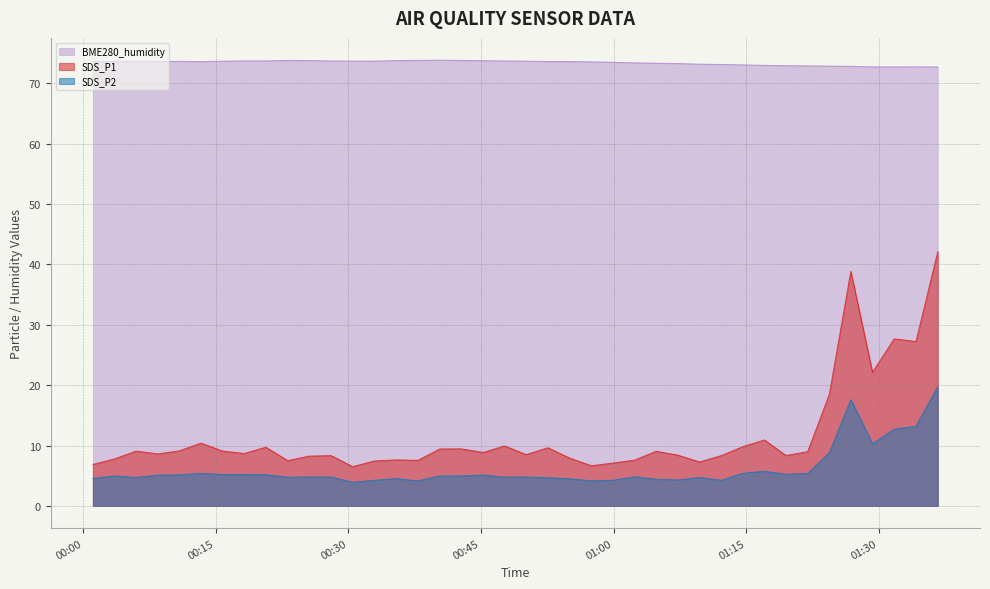

List the labels in order of SDS_P1 value, smallest first.

2022/02/13 00:30:29, 2022/02/13 00:57:30, 2022/02/13 00:01:06, 2022/02/13 00:59:56, 2022/02/13 01:09:44, 2022/02/13 00:32:57, 2022/02/13 00:23:08, 2022/02/13 00:37:52, 2022/02/13 01:02:23, 2022/02/13 00:35:26, 2022/02/13 00:03:32, 2022/02/13 00:55:02, 2022/02/13 00:25:34, 2022/02/13 00:28:03, 2022/02/13 01:12:11, 2022/02/13 01:19:30, 2022/02/13 01:07:18, 2022/02/13 00:50:07, 2022/02/13 00:08:27, 2022/02/13 00:18:13, 2022/02/13 00:45:14, 2022/02/13 01:21:58, 2022/02/13 01:04:49, 2022/02/13 00:06:00, 2022/02/13 00:15:46, 2022/02/13 00:10:54, 2022/02/13 00:40:20, 2022/02/13 00:42:47, 2022/02/13 00:52:35, 2022/02/13 00:20:39, 2022/02/13 01:14:37, 2022/02/13 00:47:40, 2022/02/13 00:13:20, 2022/02/13 01:17:04, 2022/02/13 01:24:25, 2022/02/13 01:29:18, 2022/02/13 01:34:13, 2022/02/13 01:31:45, 2022/02/13 01:26:51, 2022/02/13 01:36:41